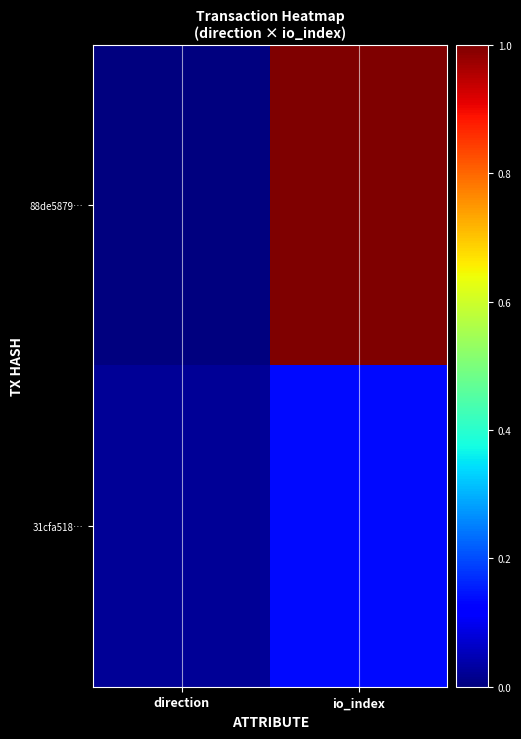

List the series in order of their overall mean, lowest first.

31cfa518…, 88de5879…